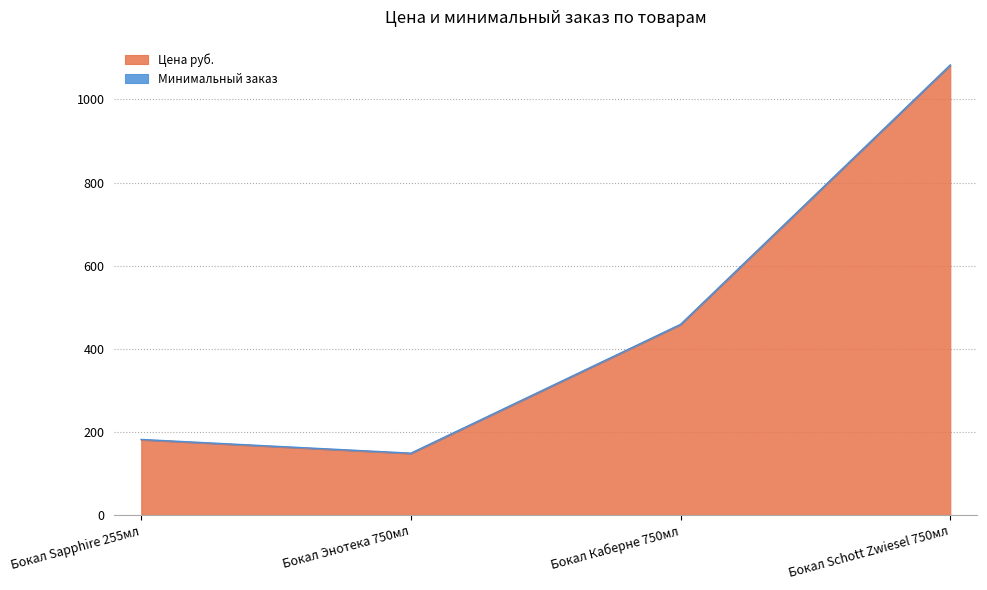

Where is Цена руб. nearest to the value 615?

Бокал Каберне 750мл